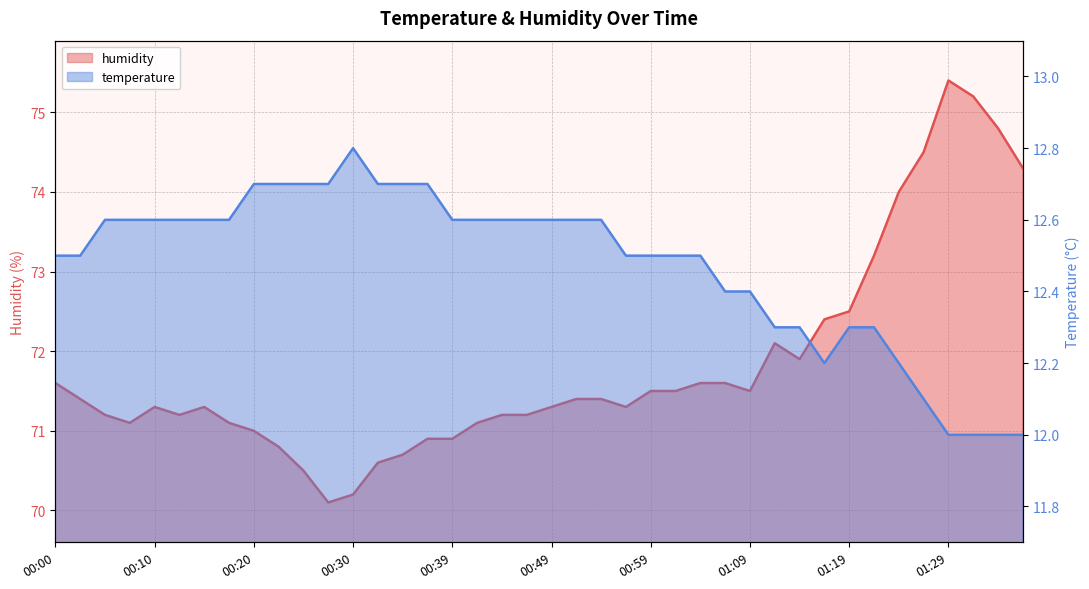

The humidity series shows 22.5 at 01:29. True or false?

False